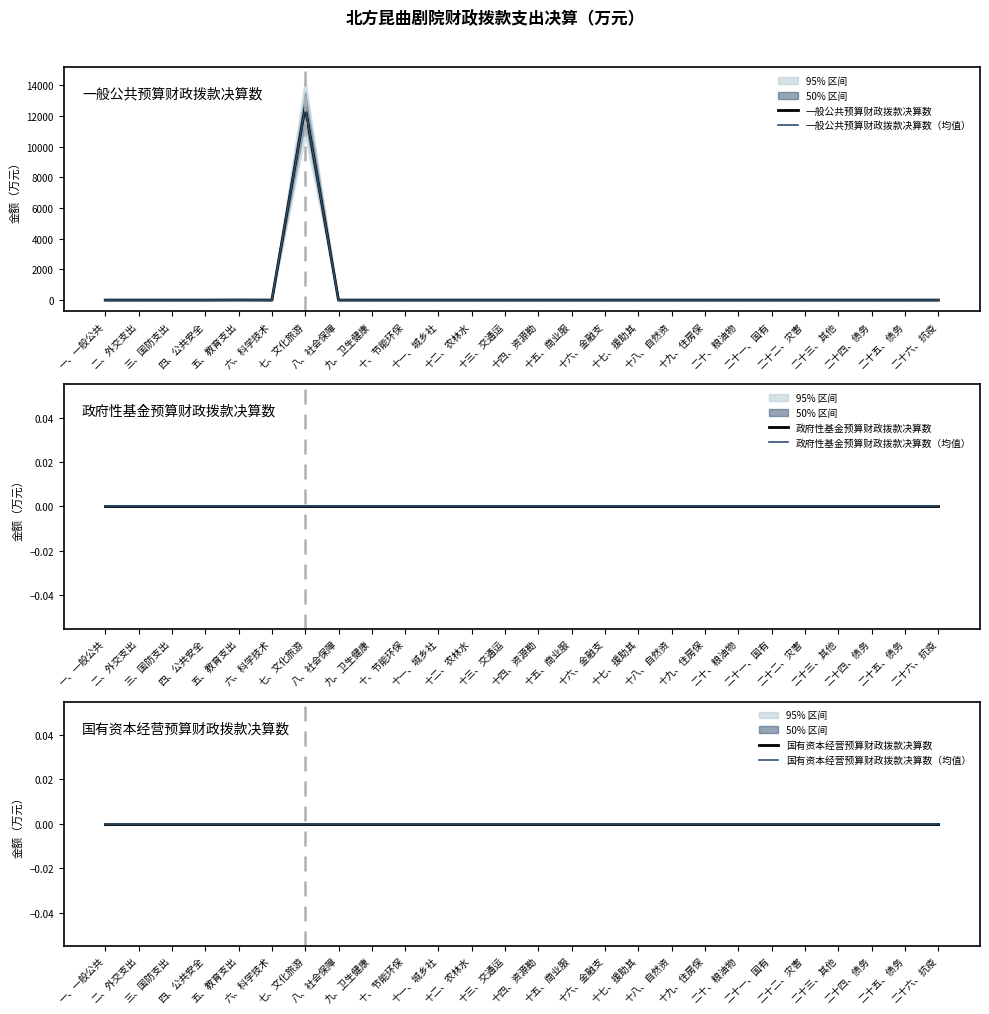

At which category is the sum across all series the highest?

七、文化旅游